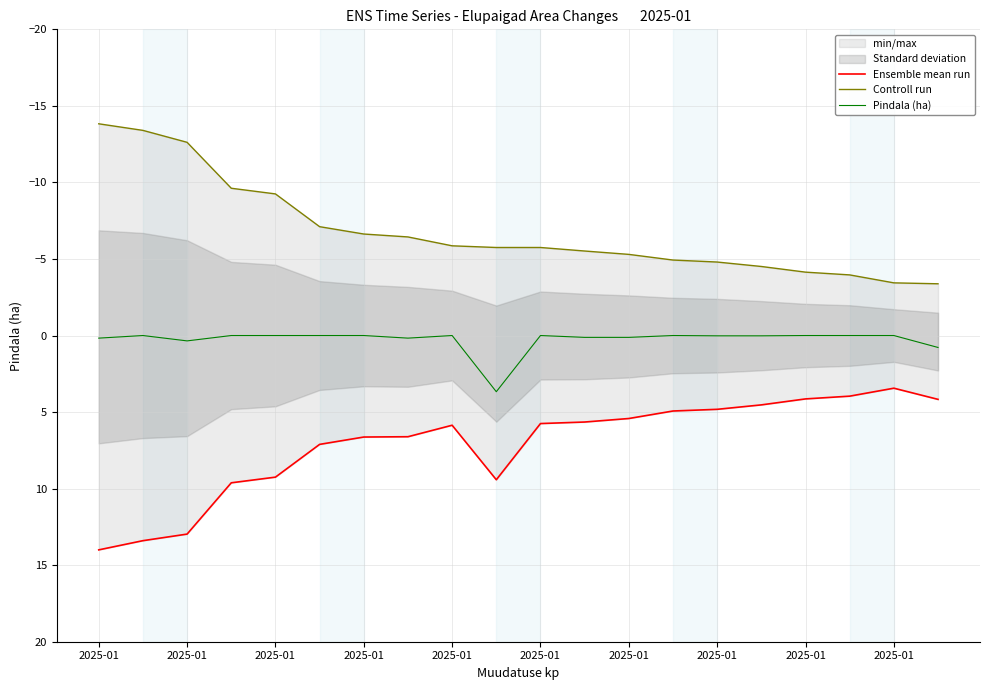

What is the maximum value for Ensemble mean run?

14.0